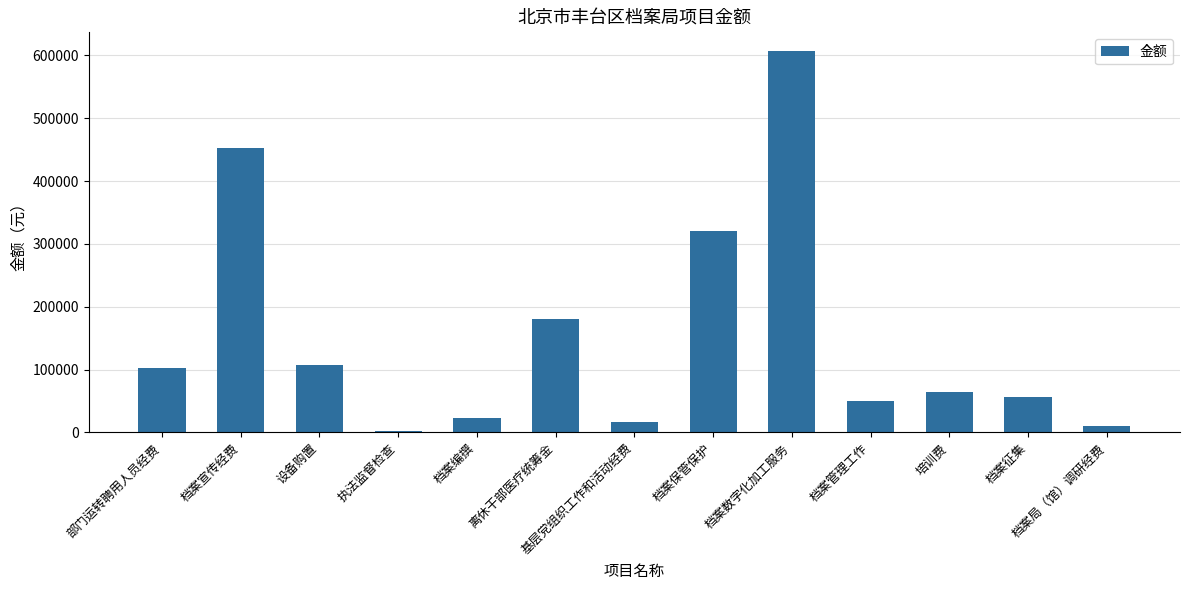

What is the label of the 6th bar from the left?

离休干部医疗统筹金